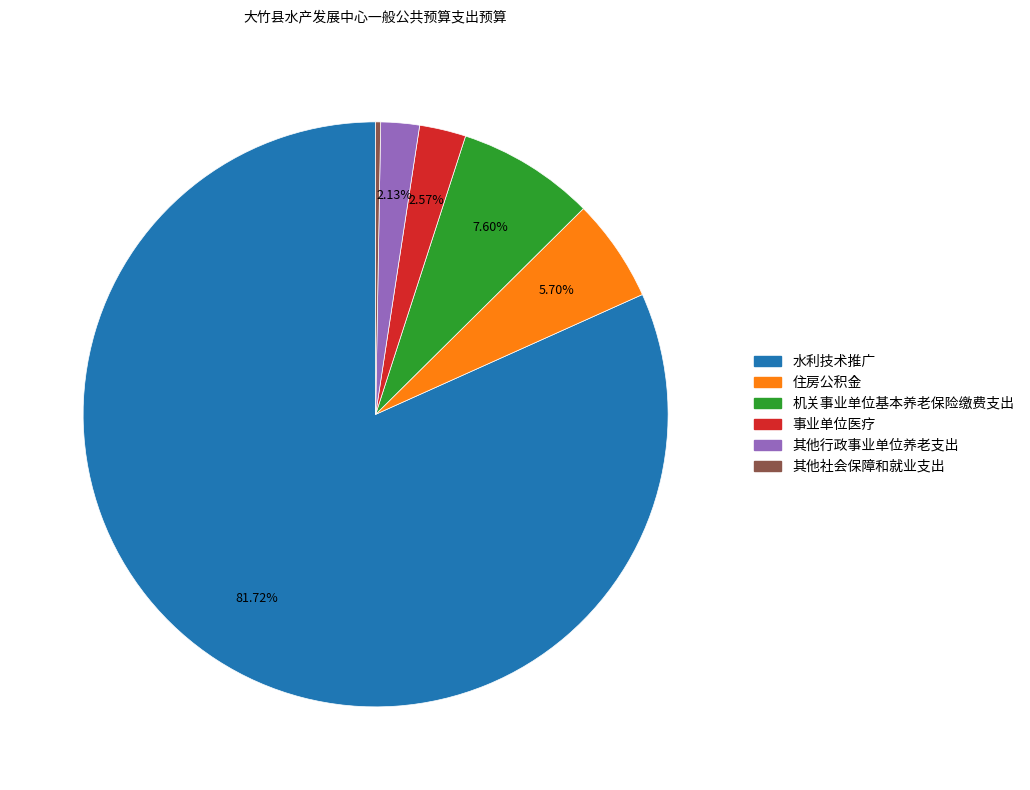

To the nearest percent, what portion does 事业单位医疗 represent?

3%